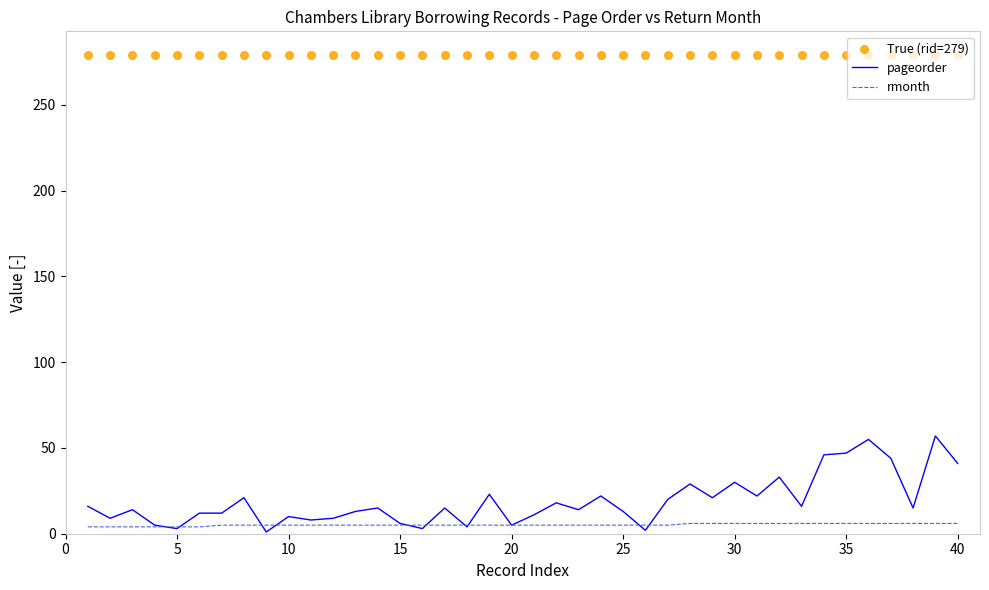

What is the highest value of the pageorder series?

57